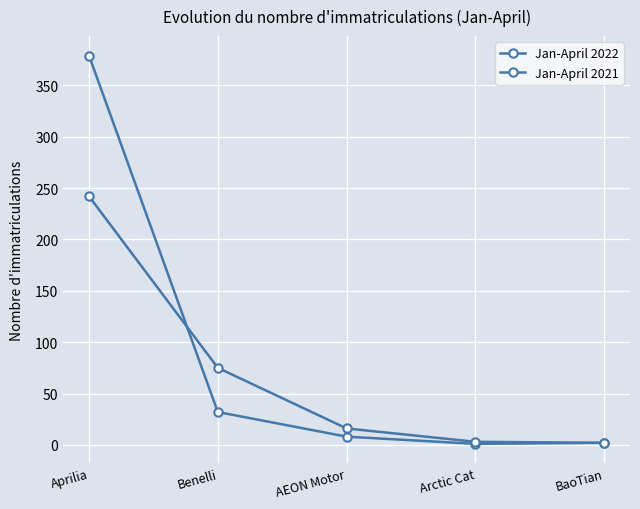

The Jan-April 2021 series shows 75 at Benelli. True or false?

True